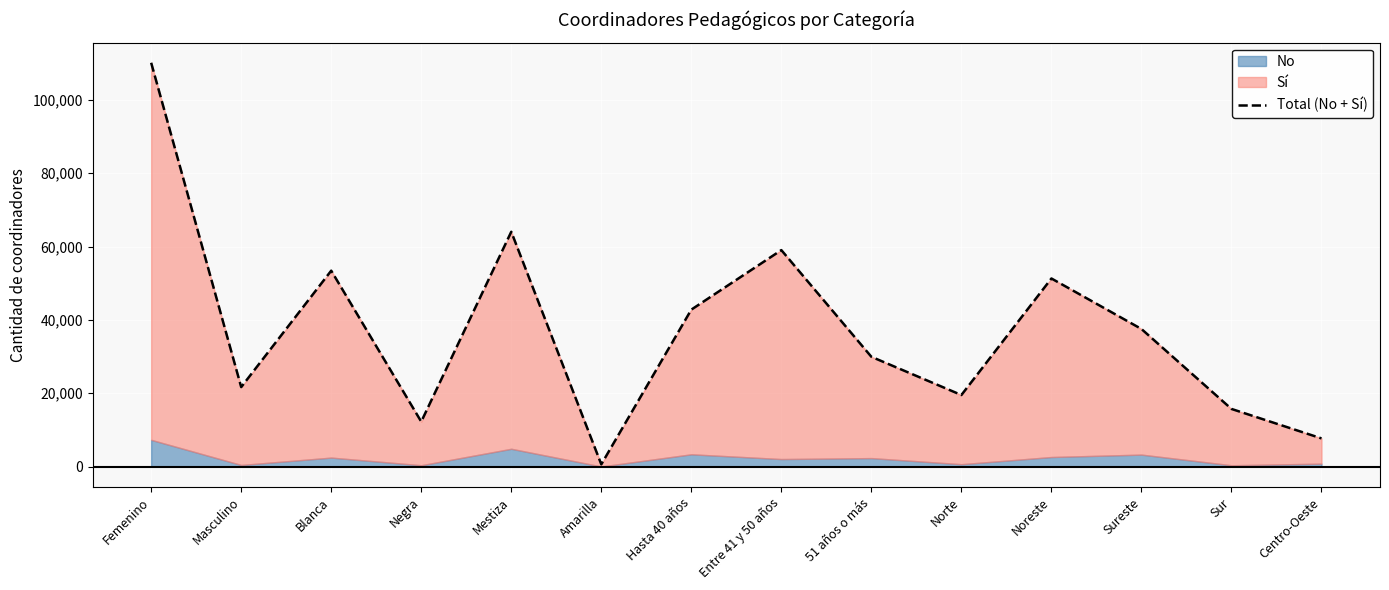

What position from the left is Sureste?

12